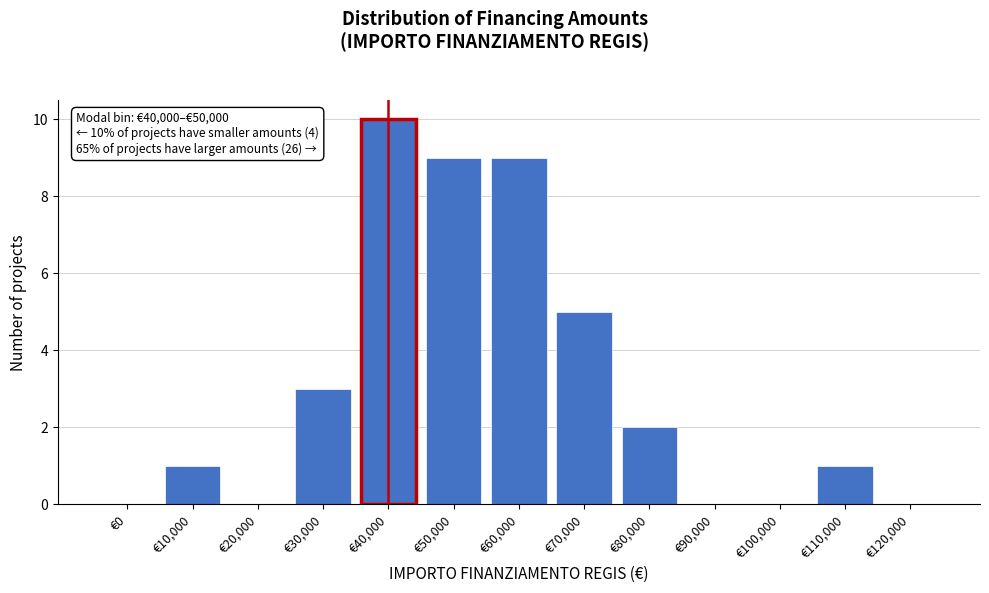

Reading left to right, what are all the values shown in this chart?

€0=0	€10,000=1	€20,000=0	€30,000=3	€40,000=10	€50,000=9	€60,000=9	€70,000=5	€80,000=2	€90,000=0	€100,000=0	€110,000=1	€120,000=0